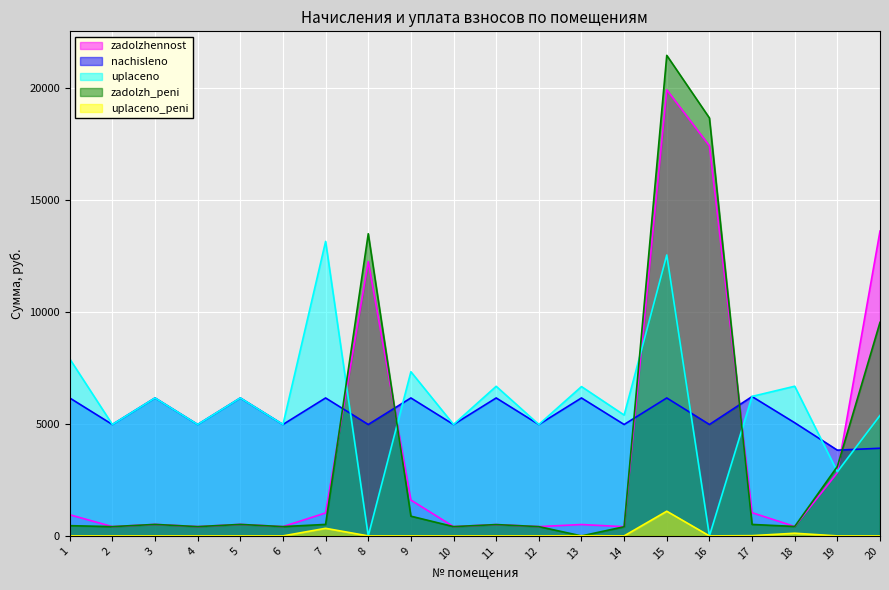

Rank the categories by uplaceno value from highest to lowest.

7, 15, 1, 9, 18, 11, 13, 17, 3, 5, 14, 20, 2, 4, 6, 10, 12, 19, 8, 16